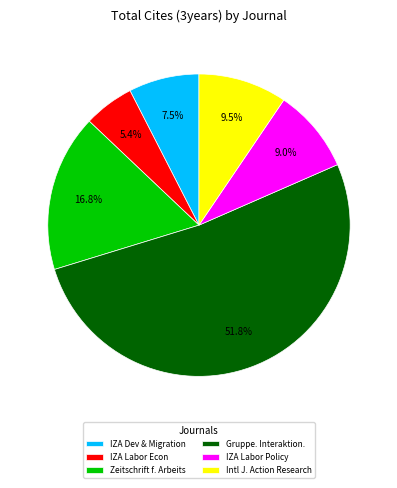

Is there any slice that represents more than half of the pie?

Yes